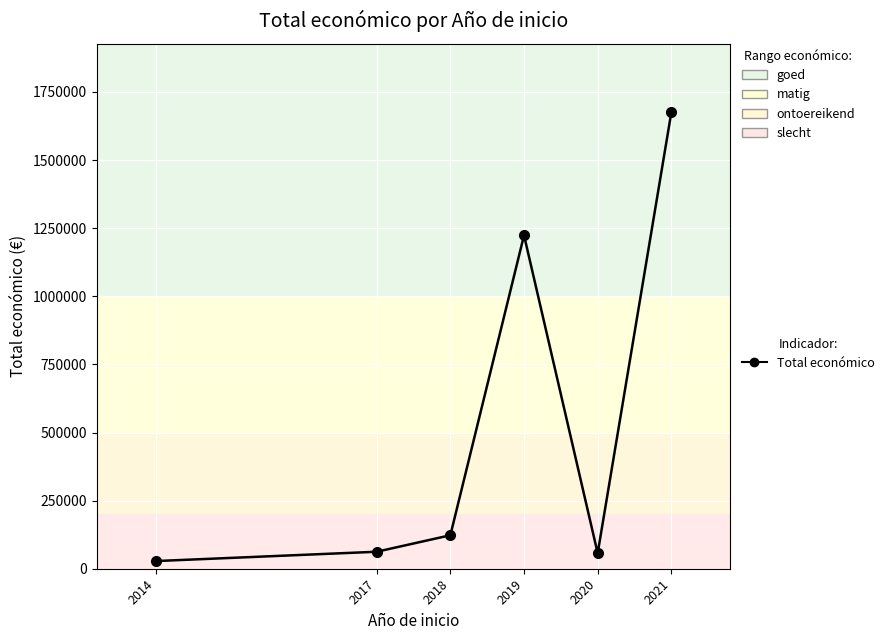

What is the difference between the maximum and minimum values?

1647202